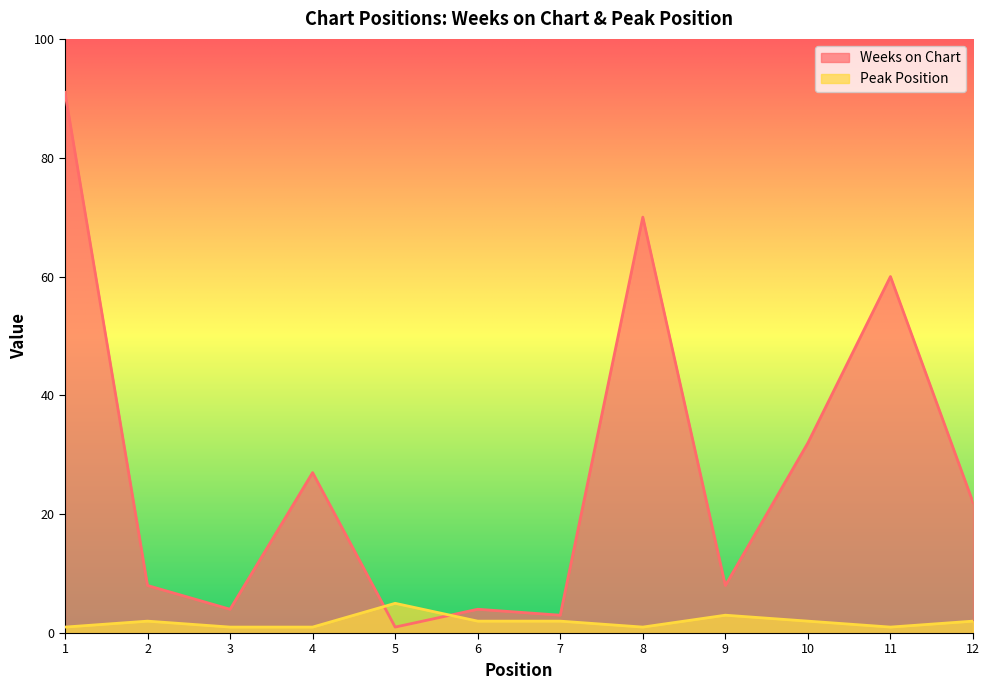

Reading left to right, transcribe all the data shown in this chart.

Weeks on Chart: 91	8	4	27	1	4	3	70	8	32	60	22
Peak Position: 1	2	1	1	5	2	2	1	3	2	1	2